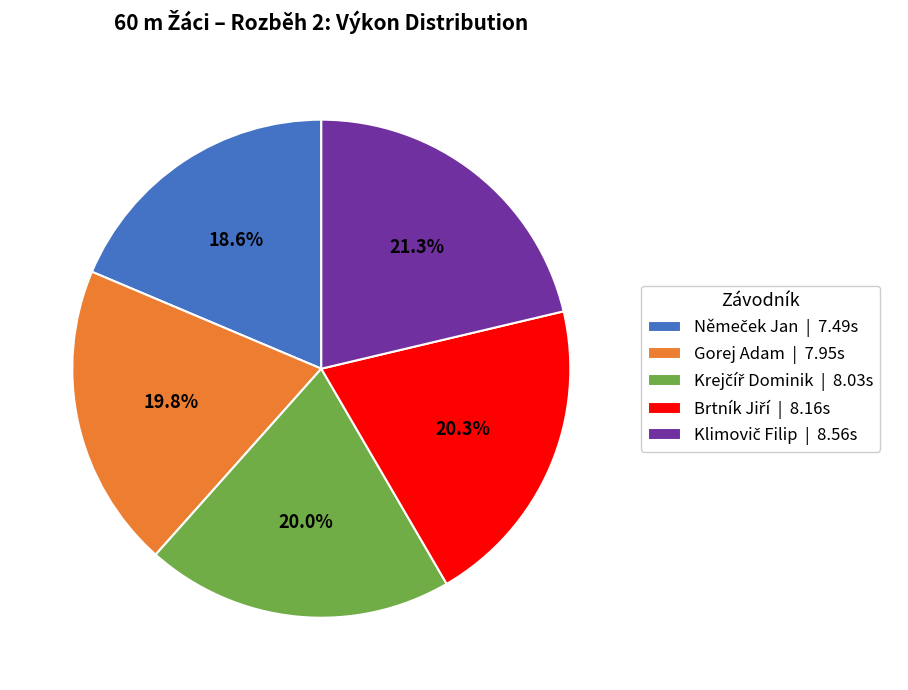

Is there any slice that represents more than half of the pie?

No